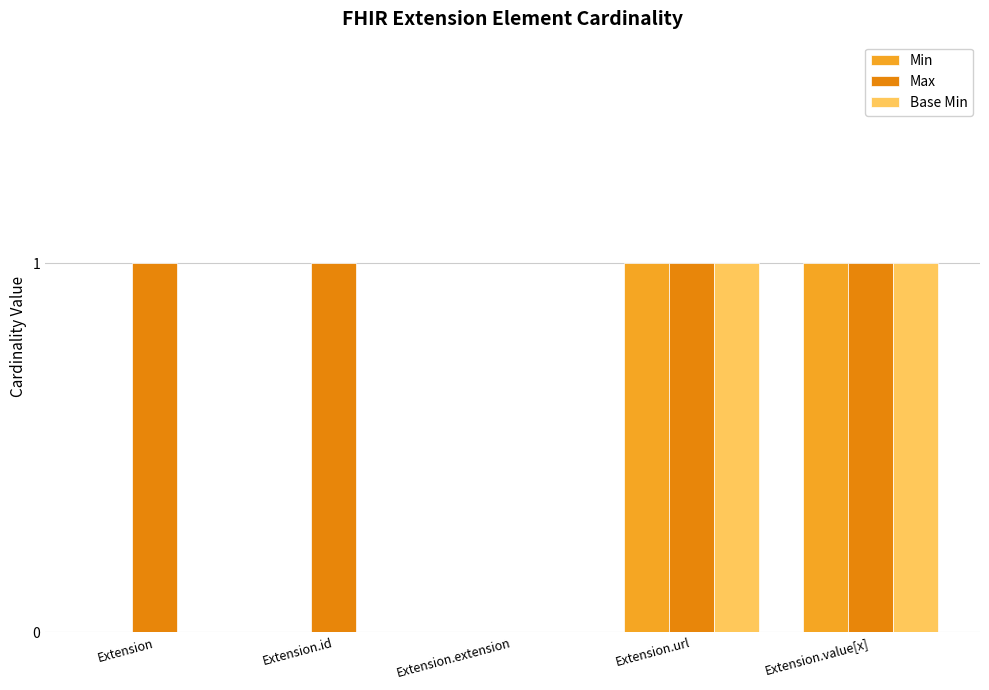

Between Extension and Extension.extension, which series saw the biggest shift?

Max